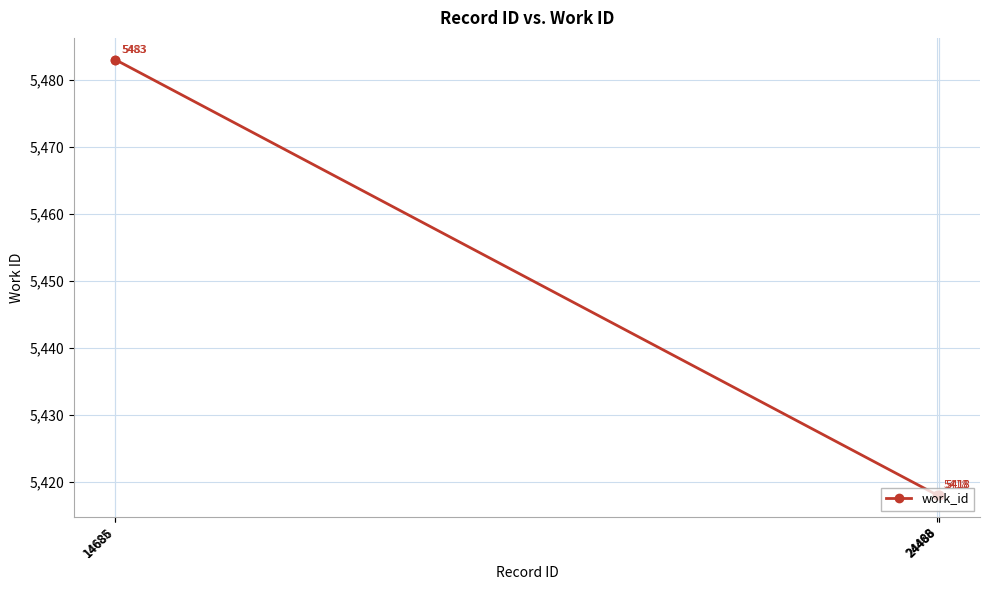

What is the greatest value displayed?

5483